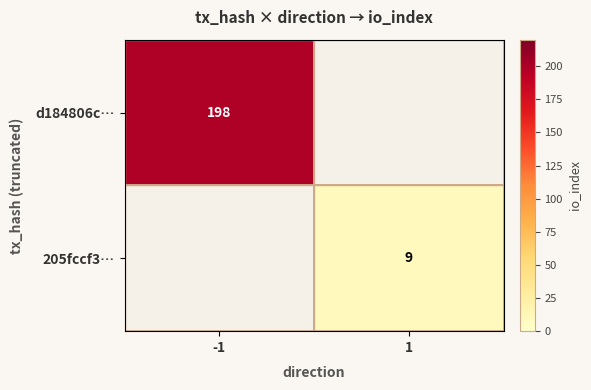

Is it true that 205fccf3… equals 9 at 1?

True